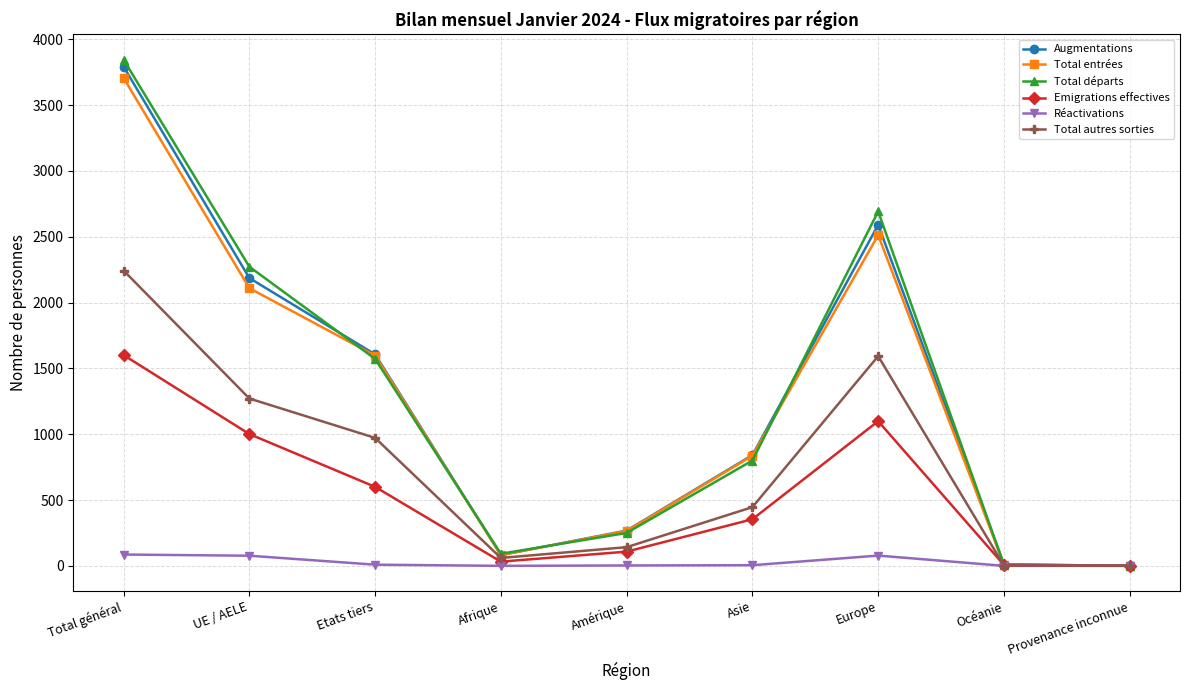

The Total départs series shows 2692 at Europe. True or false?

True